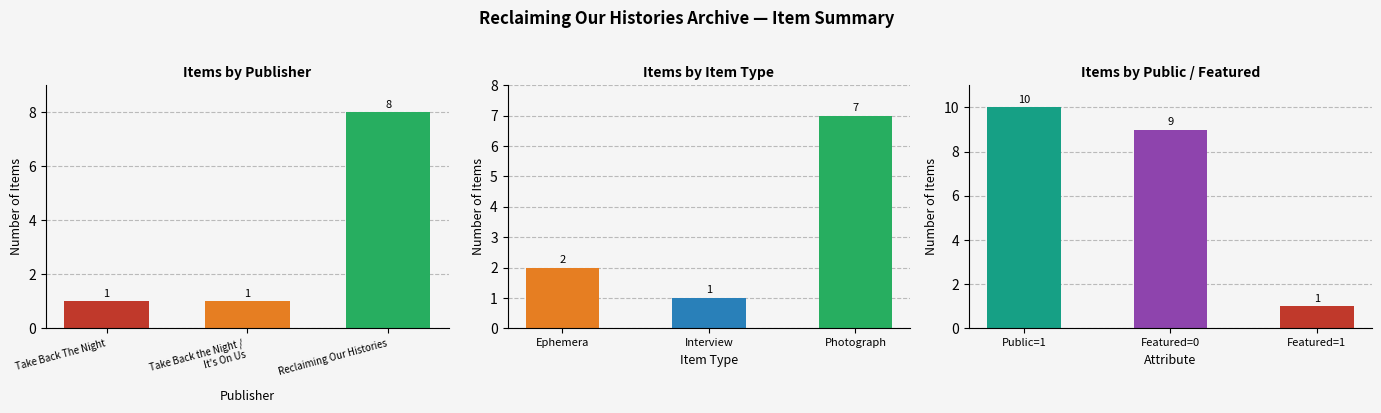

What is the label of the 1st bar from the left?

Take Back The Night